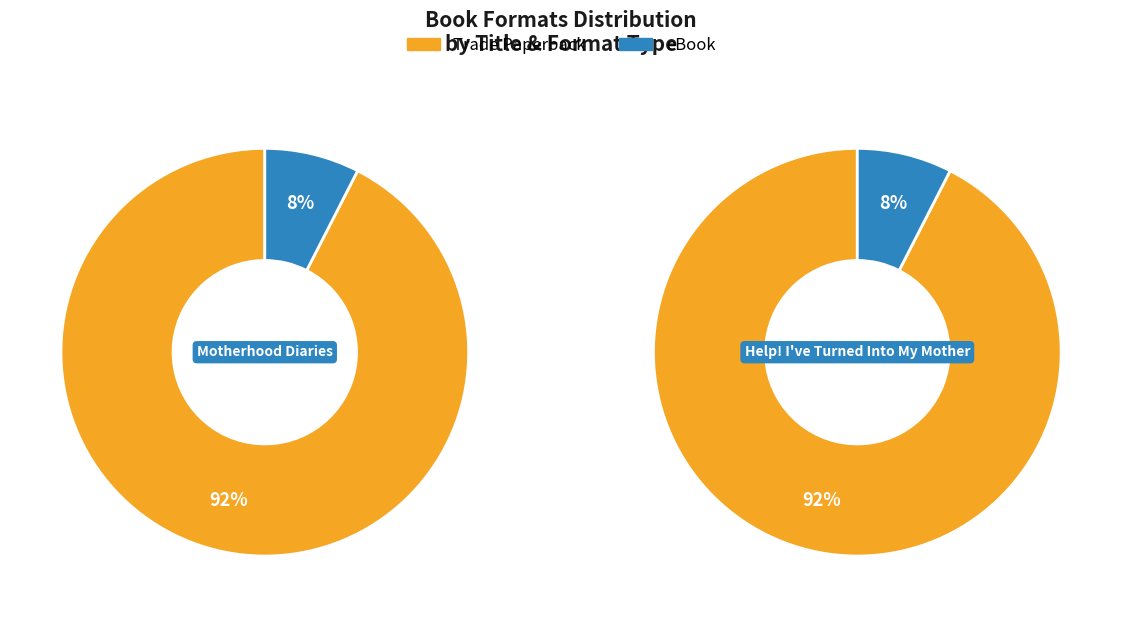

To the nearest percent, what is the average slice percentage?

50%